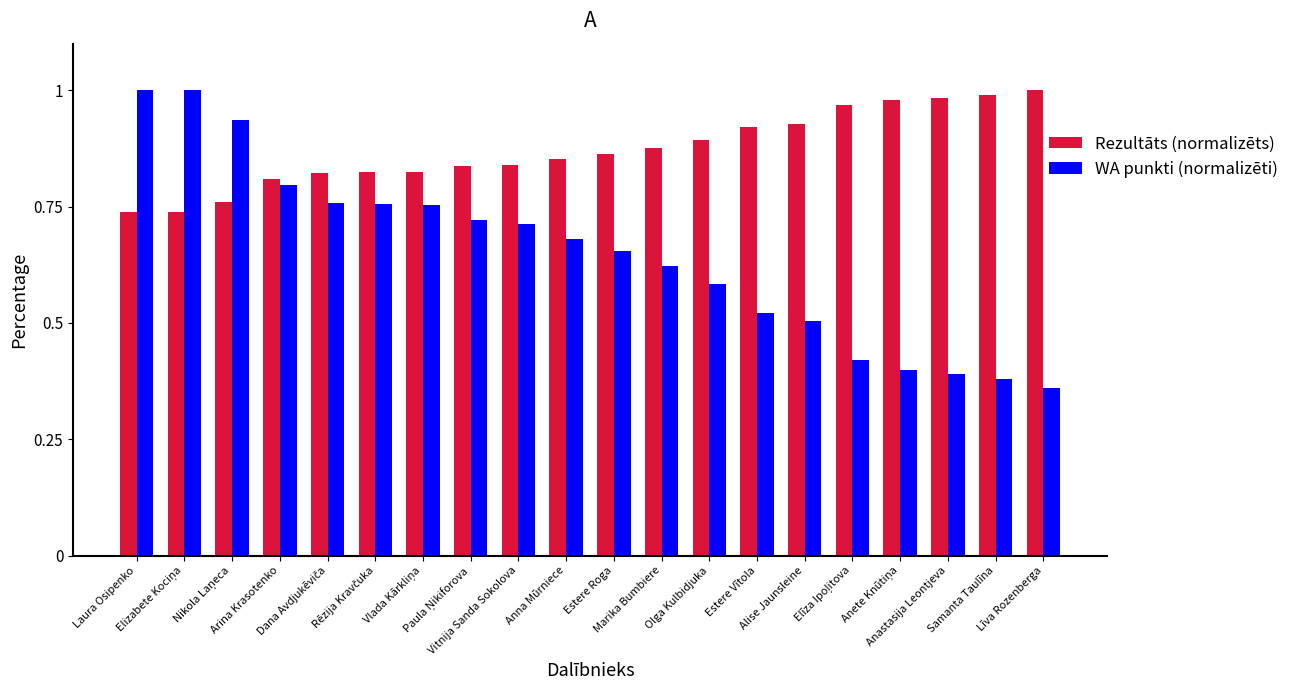

What is the sum of all WA punkti (normalizēti) values?

12.9